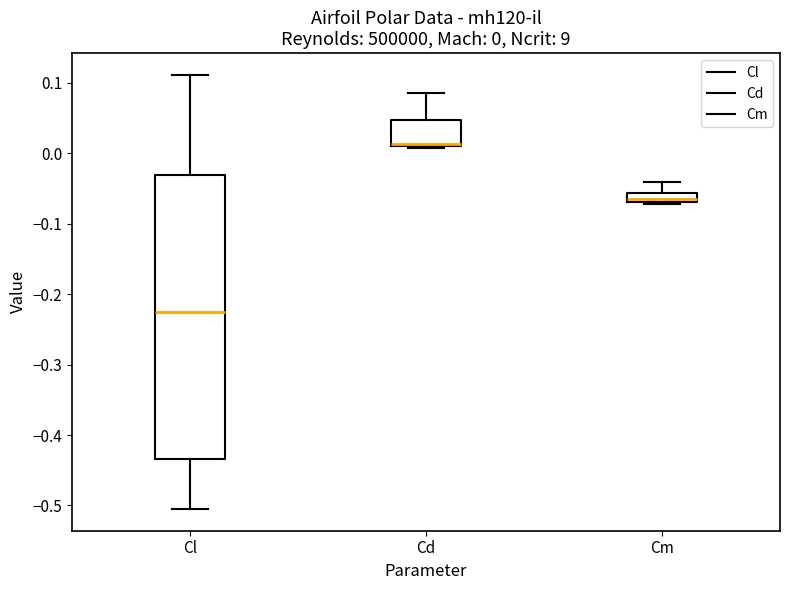

Comparing the boxes themselves (not the whiskers), which one is the tallest?

Cl